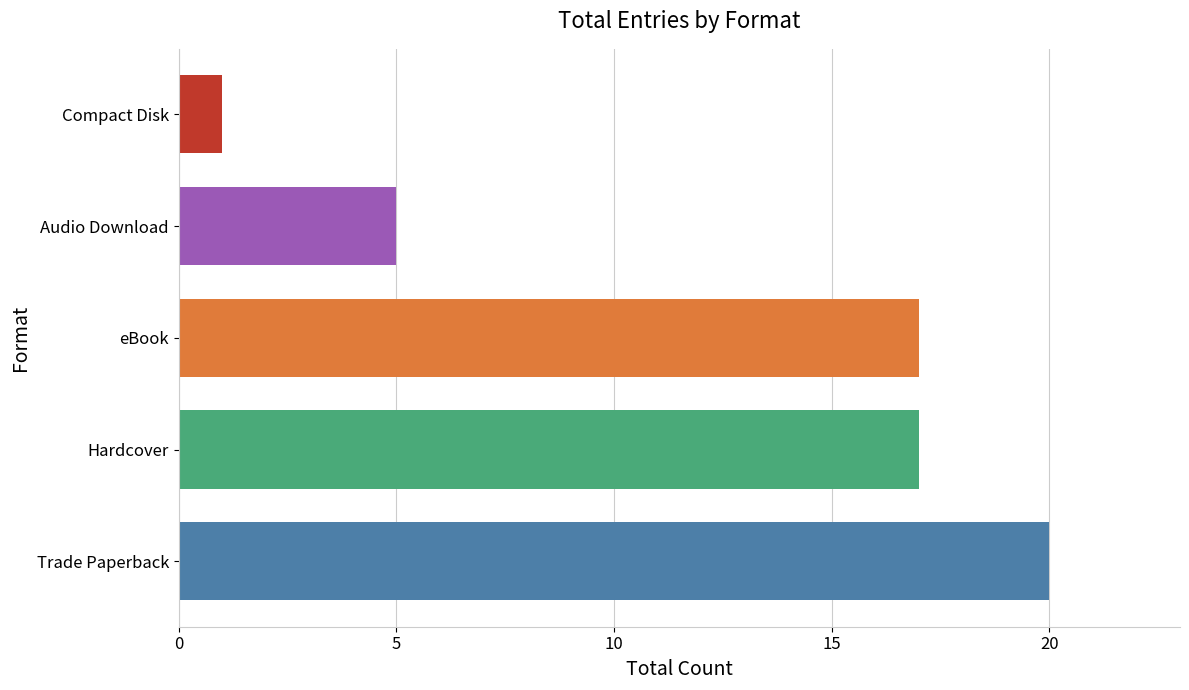

Is it true that the value at Hardcover is 17?

True